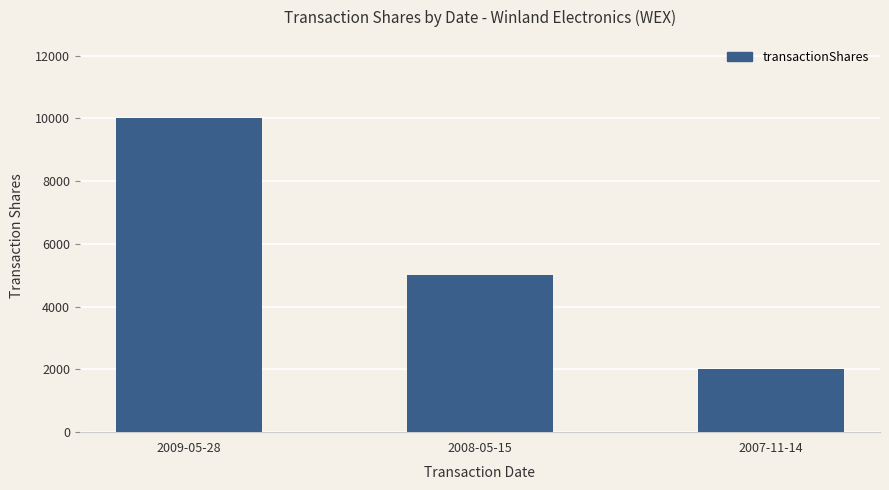

Reading left to right, extract all data points from this chart.

2009-05-28=10000	2008-05-15=5000	2007-11-14=2000